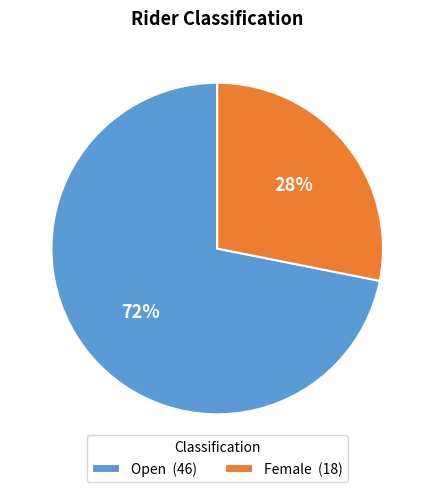

Combined, do Female (18) and Open (46) account for over 50%?

Yes